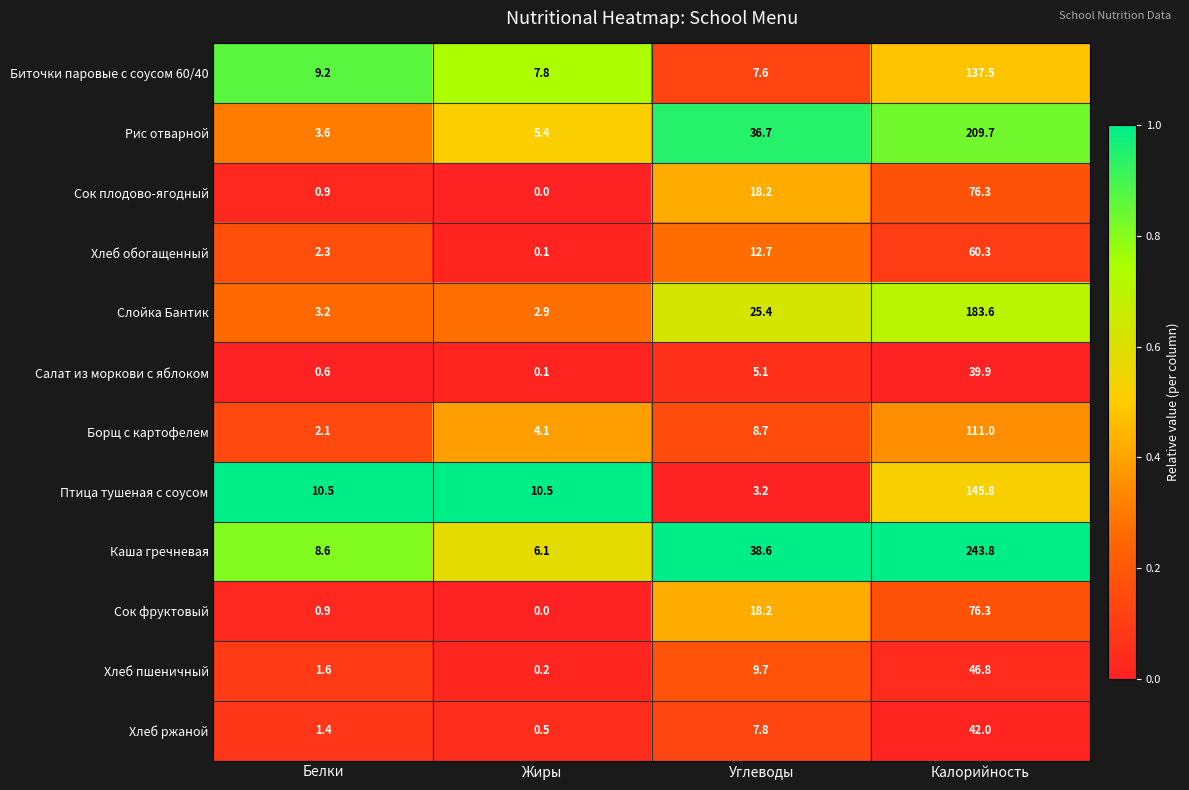

What is the total value across all series at Углеводы?

191.9